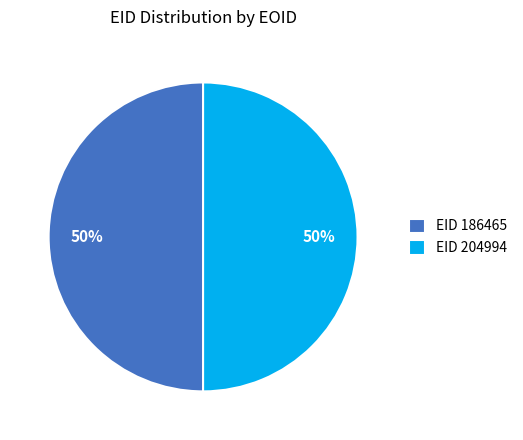

What percentage is the EID 204994 slice, to the nearest percent?

50%